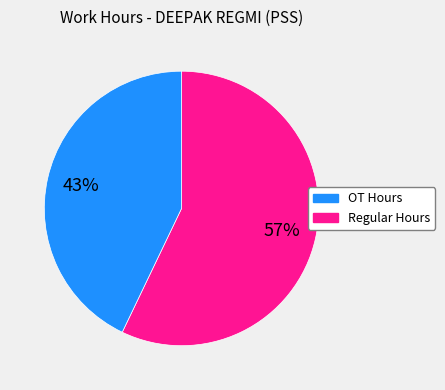

Count the number of slices in the pie.

2